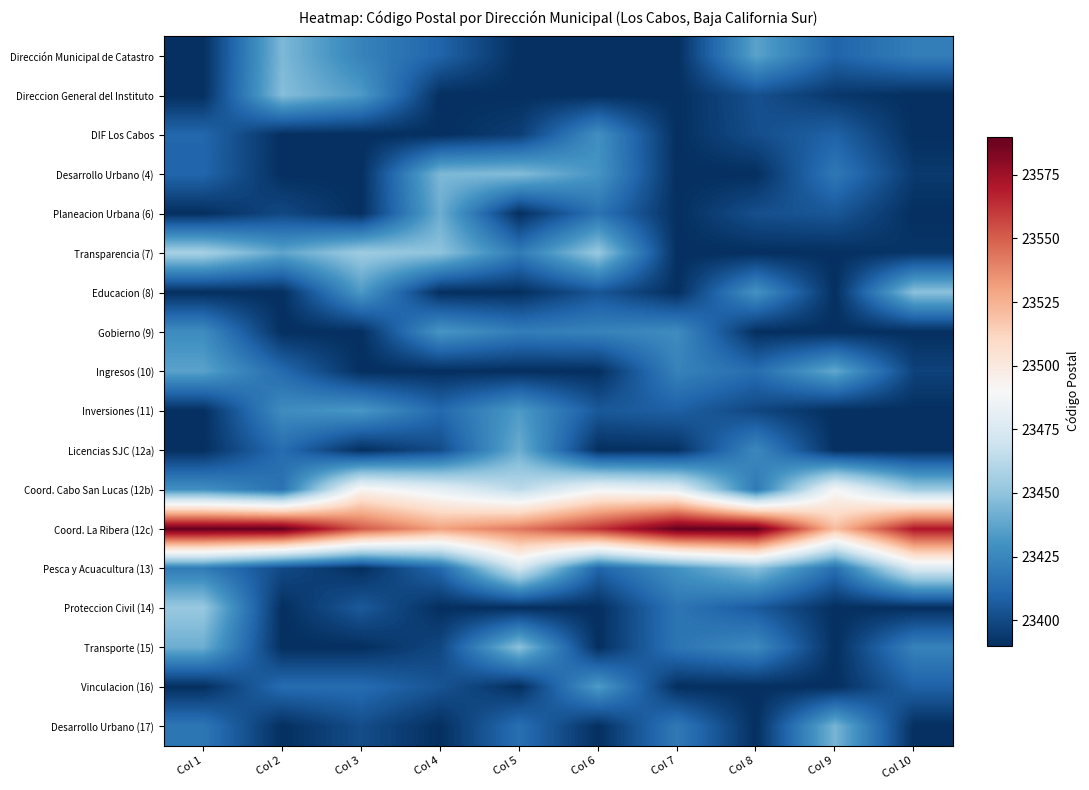

Which series has the largest total across all categories?

Coord. La Ribera (12c)